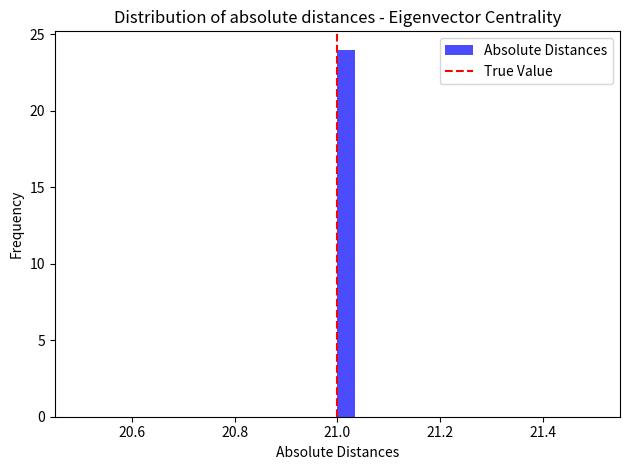

Read against the x-axis, roughly where is the centre of the tallest bar?

21.02